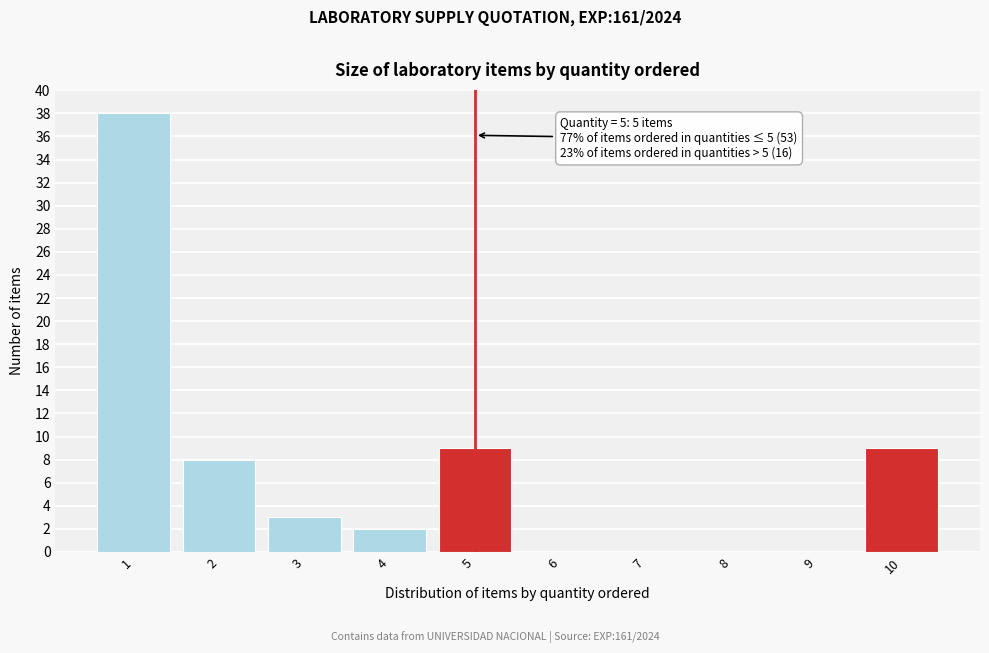

Reading left to right, transcribe all the data shown in this chart.

1=38	2=8	3=3	4=2	5=9	6=0	7=0	8=0	9=0	10=9